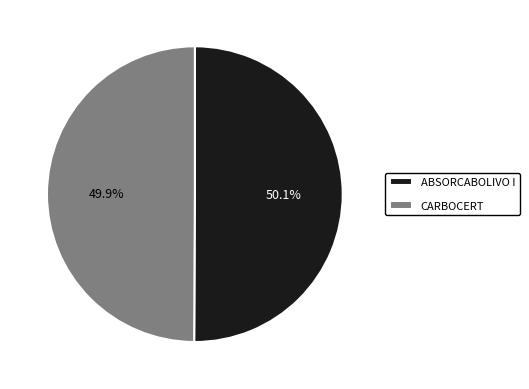

Approximately how many times larger is the value at CARBOCERT compared to ABSORCABOLIVO I?

1.0